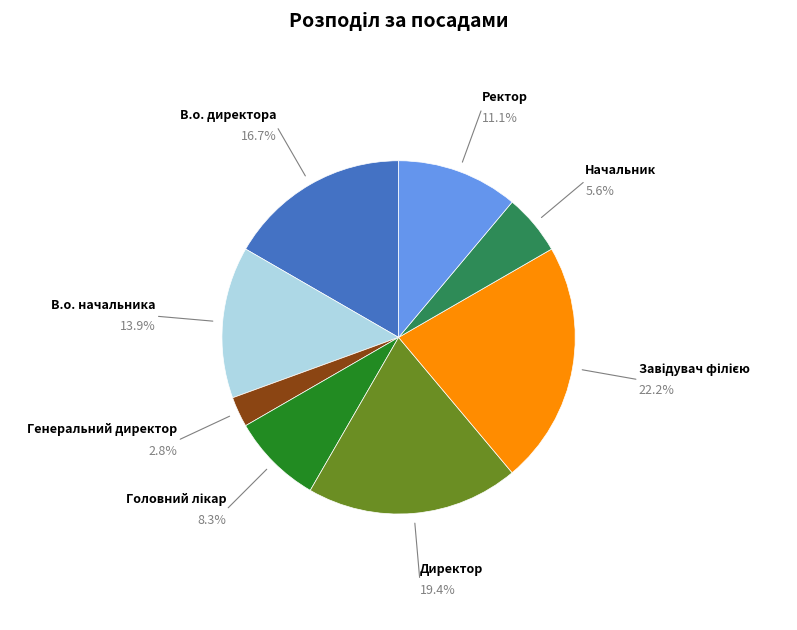

Does any single category account for the majority?

No